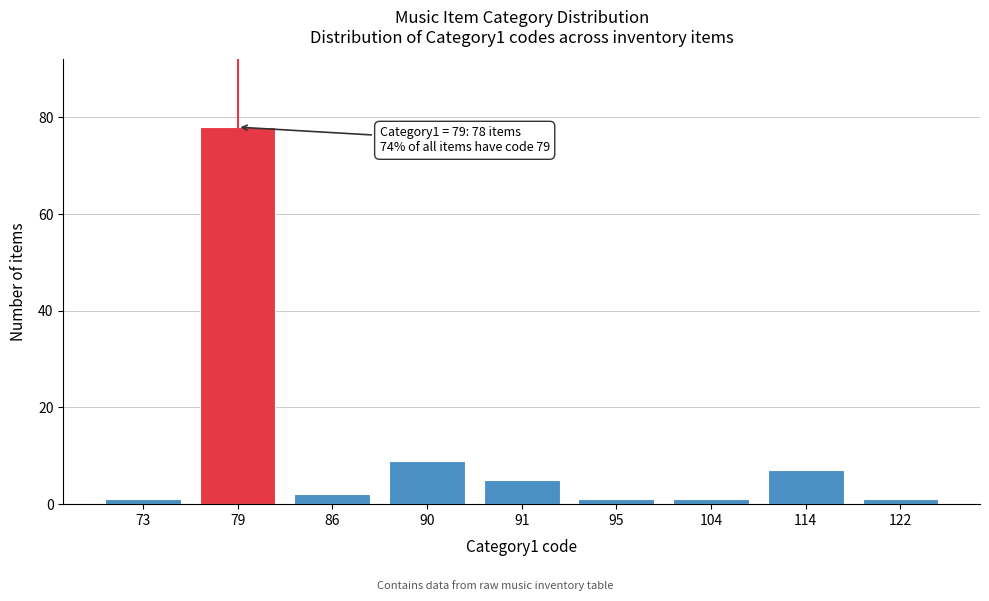

Reading left to right, what are all the values shown in this chart?

1	78	2	9	5	1	1	7	1